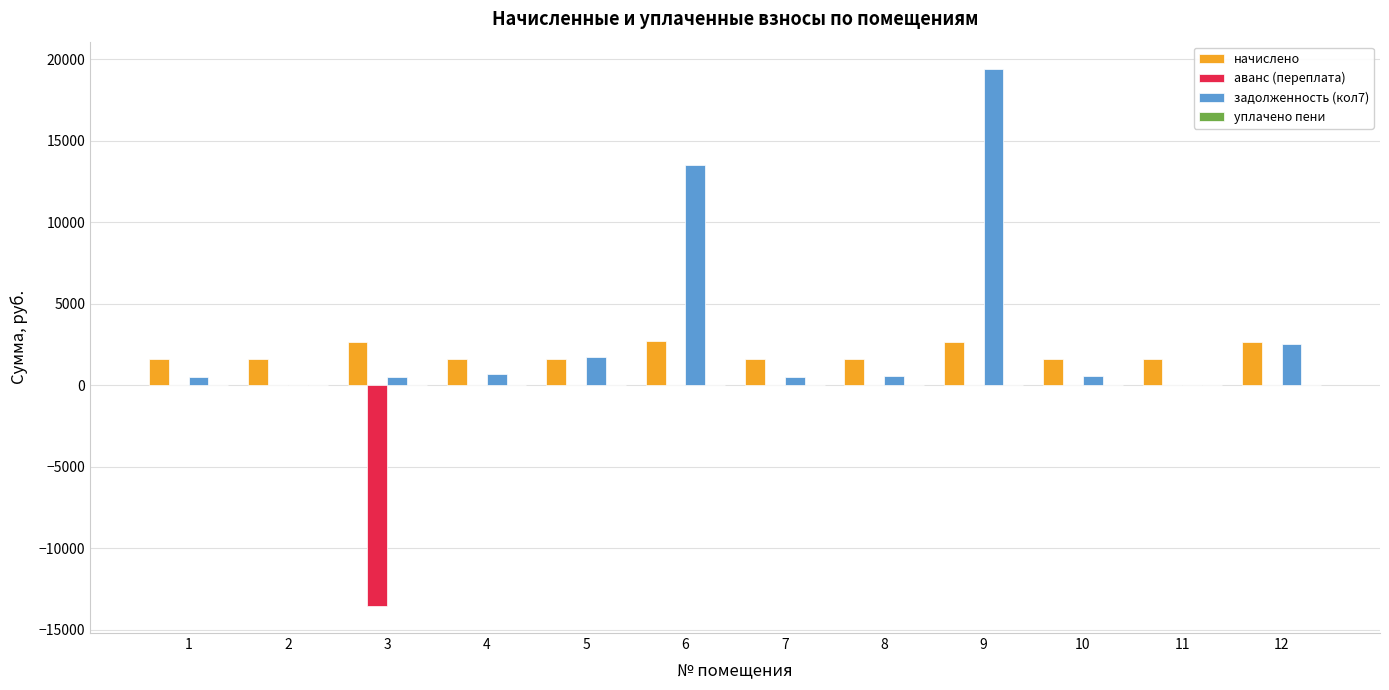

The аванс (переплата) series shows 9008.5 at 9. True or false?

False